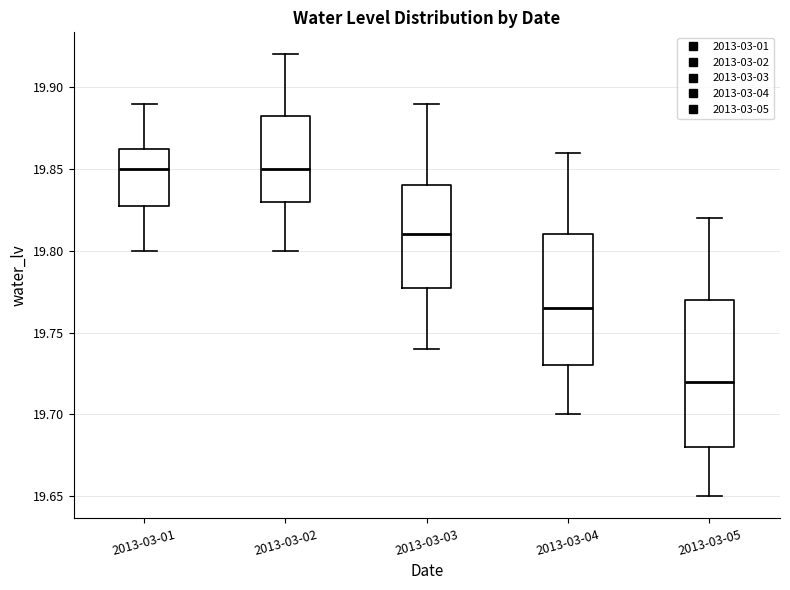

Which box is the tallest, from its lower edge to its upper edge?

2013-03-05